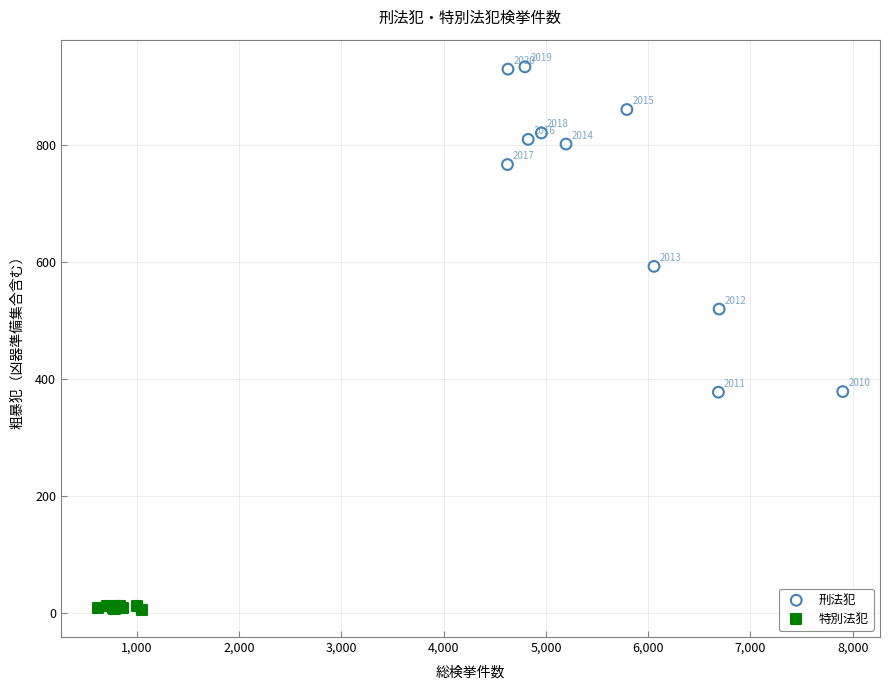

Which series has the widest spread of Y values?

刑法犯